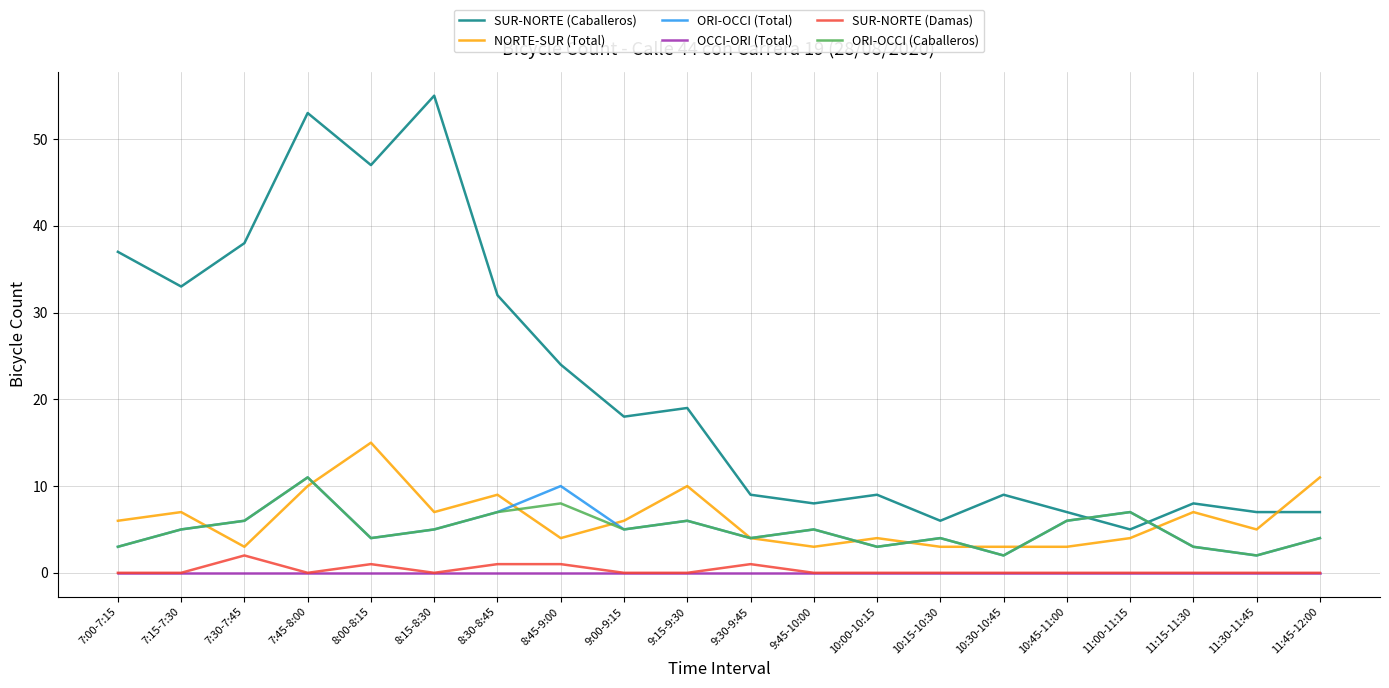

What is the greatest value displayed?

55